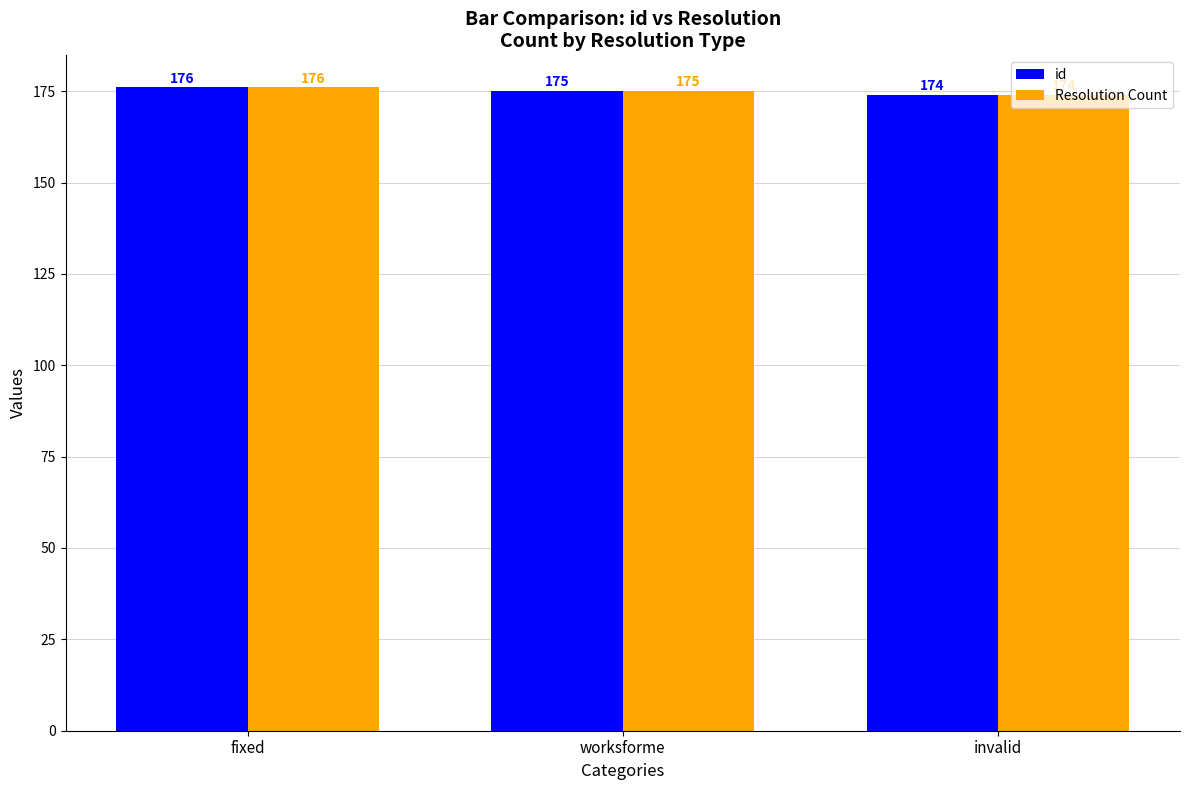

Reading right to left, extract all data points from this chart.

id: invalid=174	worksforme=175	fixed=176
Resolution Count: invalid=174	worksforme=175	fixed=176